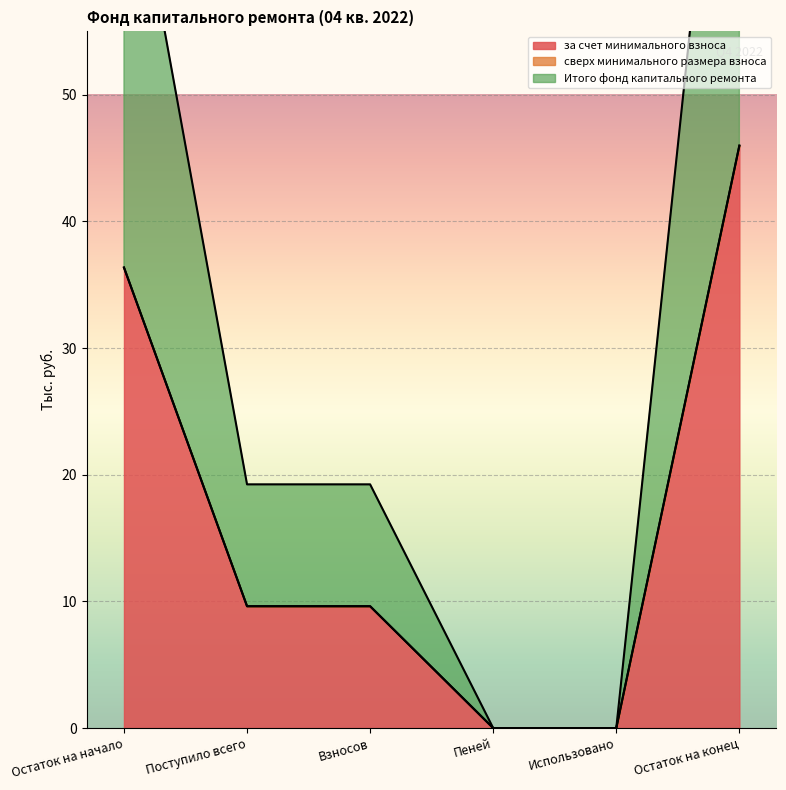

How many data points in за счет минимального взноса are less than 9?

2